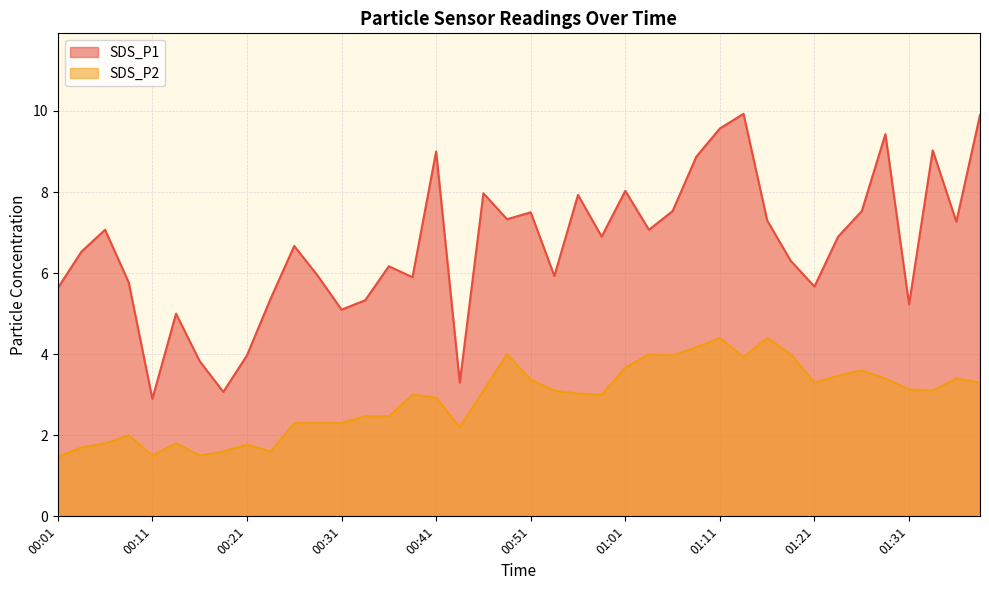

What is the value of the SDS_P1 point at the 30th from the left?

9.9